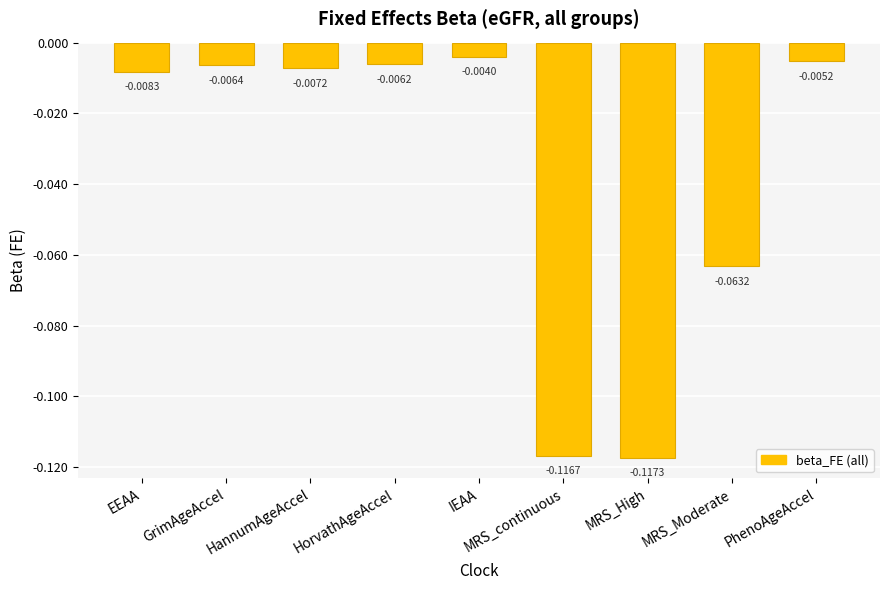

At which category does the chart reach its peak across all series?

IEAA